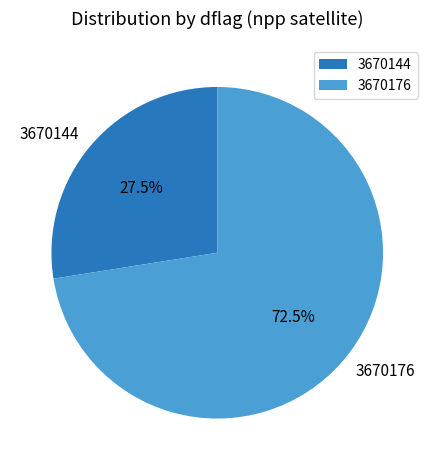

Is there a majority slice in this chart?

Yes